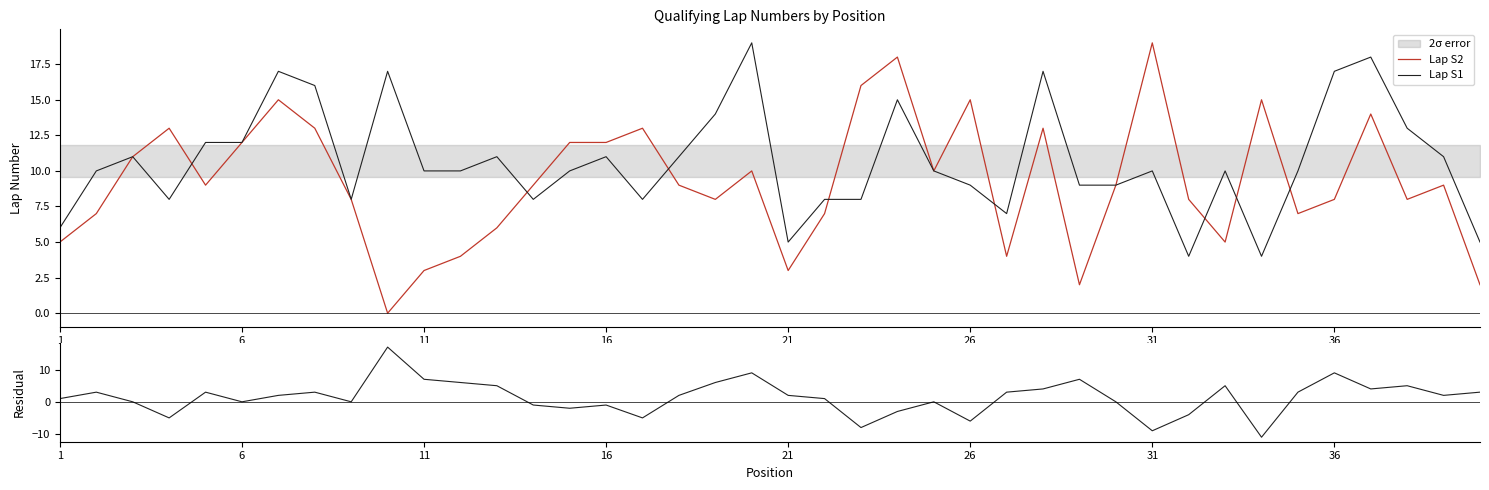

The Lap S1 series shows 11 at 16. True or false?

True